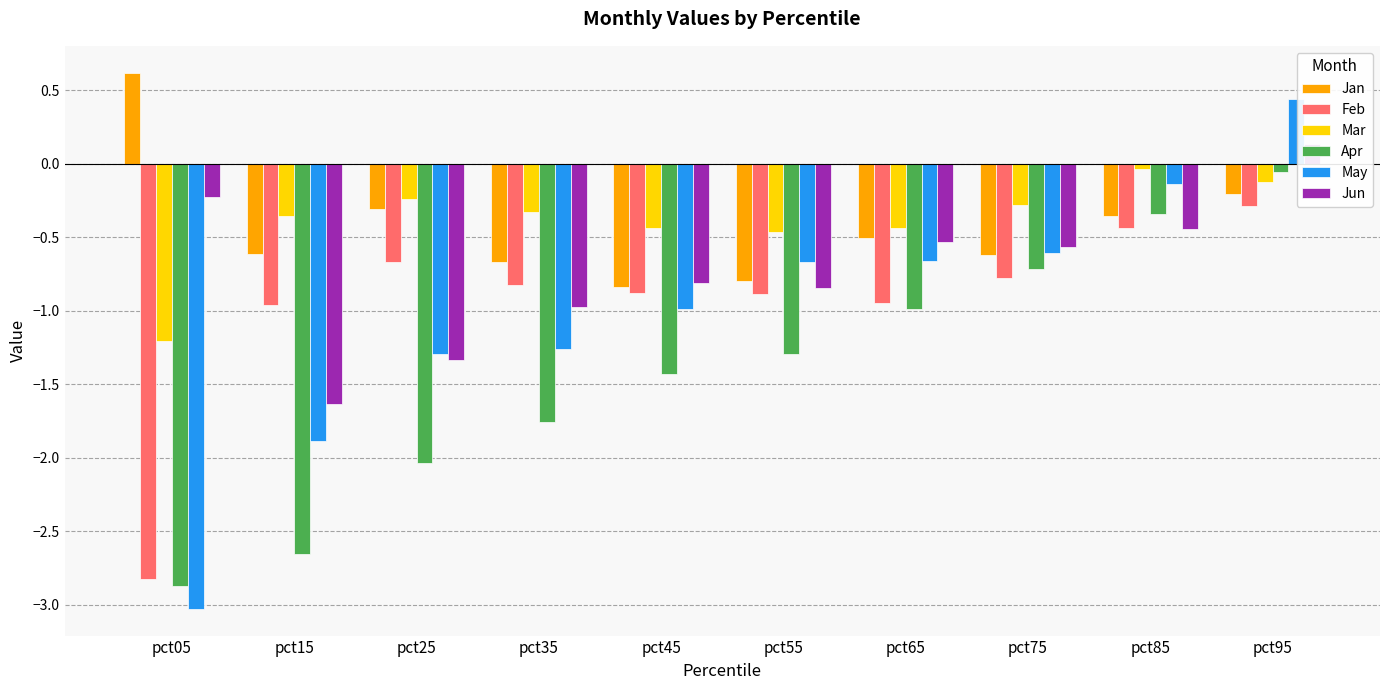

What is the difference between the second highest and minimum values in the Apr series?

2.5